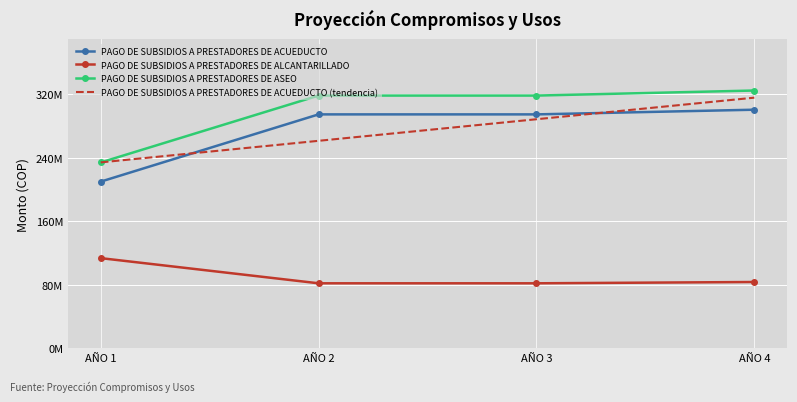

What are all the series names shown in the legend?

PAGO DE SUBSIDIOS A PRESTADORES DE ACUEDUCTO, PAGO DE SUBSIDIOS A PRESTADORES DE ALCANTARILLADO, PAGO DE SUBSIDIOS A PRESTADORES DE ASEO, PAGO DE SUBSIDIOS A PRESTADORES DE ACUEDUCTO (tendencia)